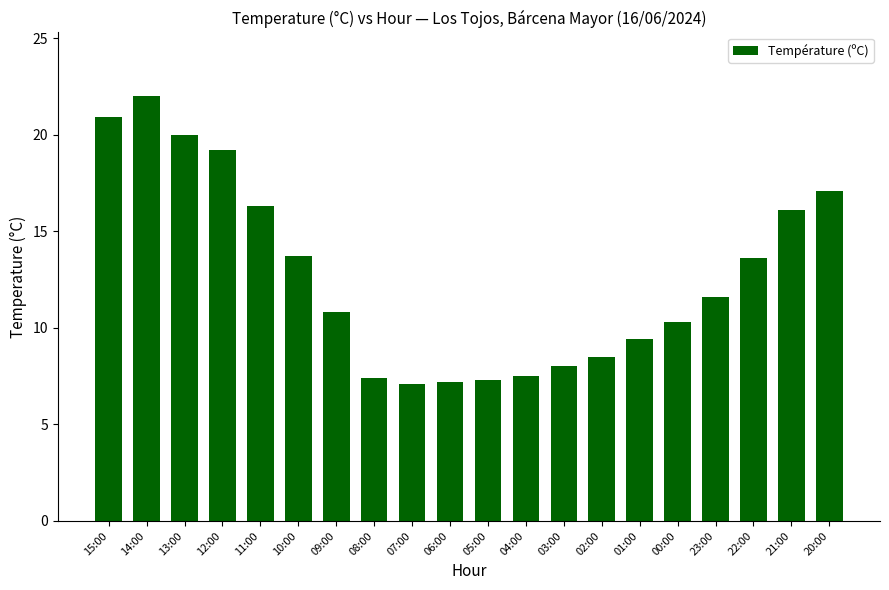

Which category has the highest value across all series?

14:00